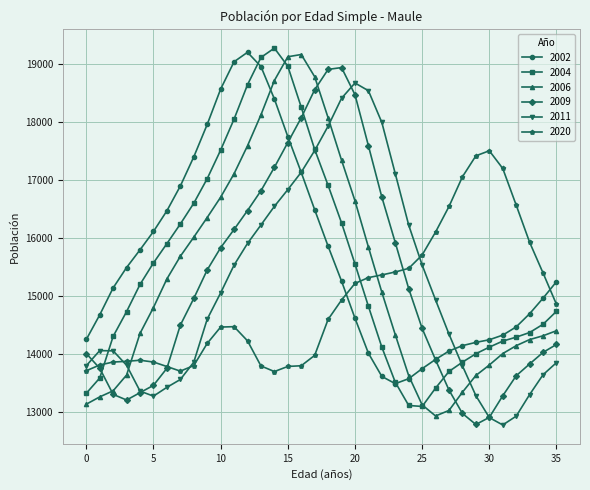

True or false: 2006 and 2020 intersect in this chart.

True